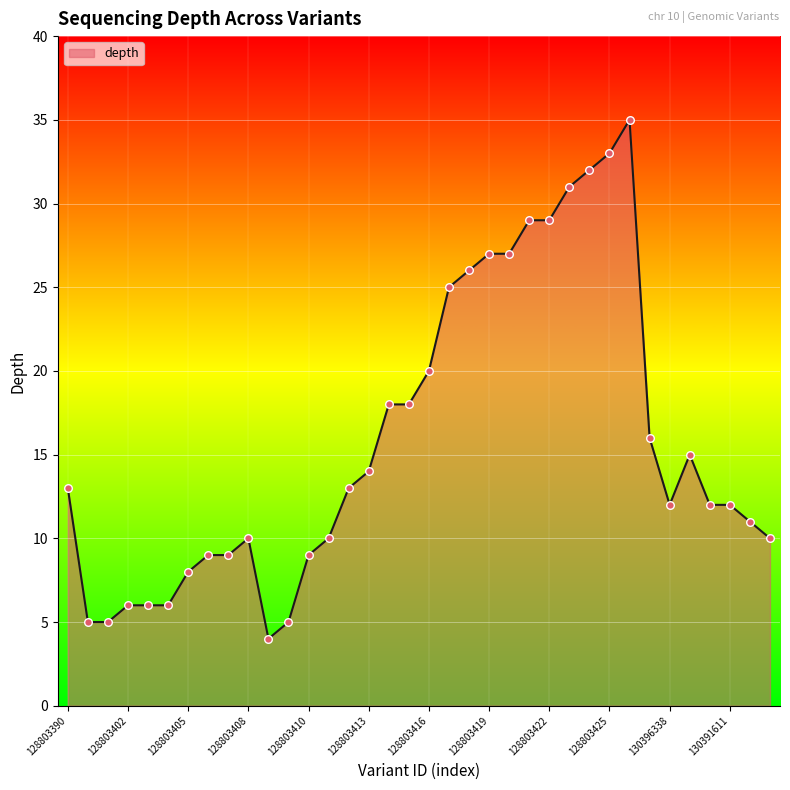

What is the maximum value shown in the chart?

35